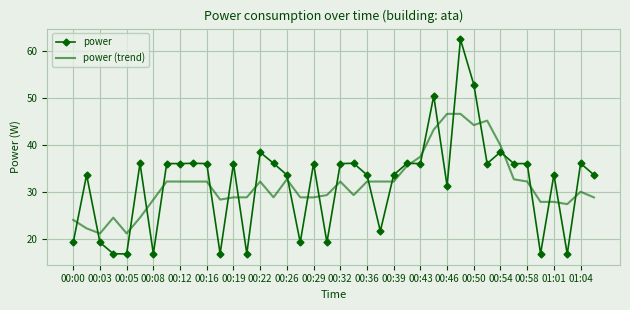

What is the highest value of the power (trend) series?

46.6